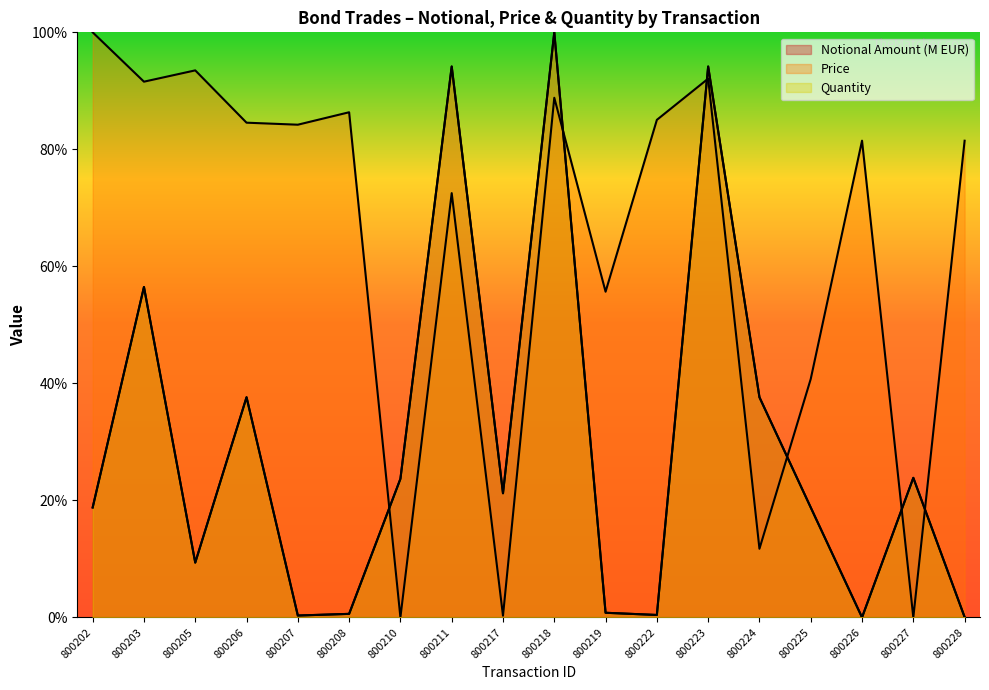

How many lines are shown in the chart?

3